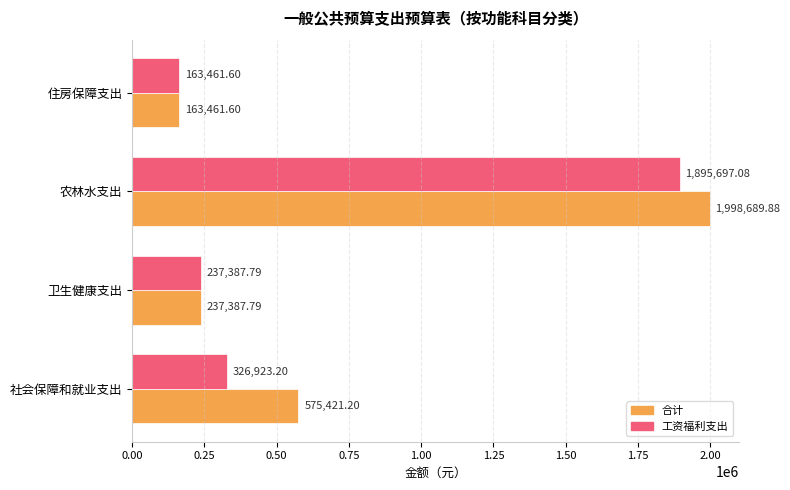

Between 社会保障和就业支出 and 住房保障支出, which series saw the biggest shift?

合计